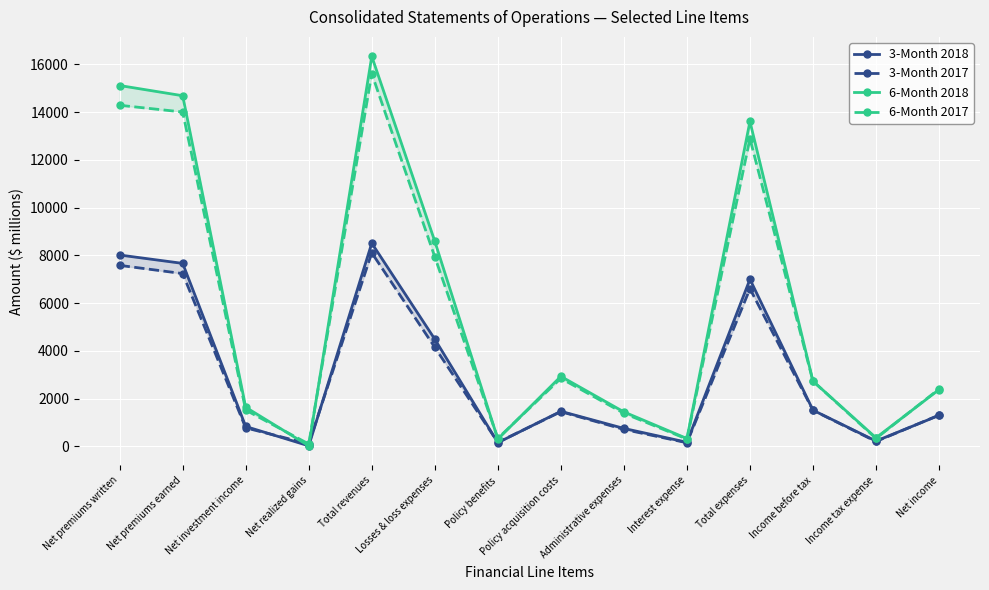

What position from the left is Net premiums written?

1